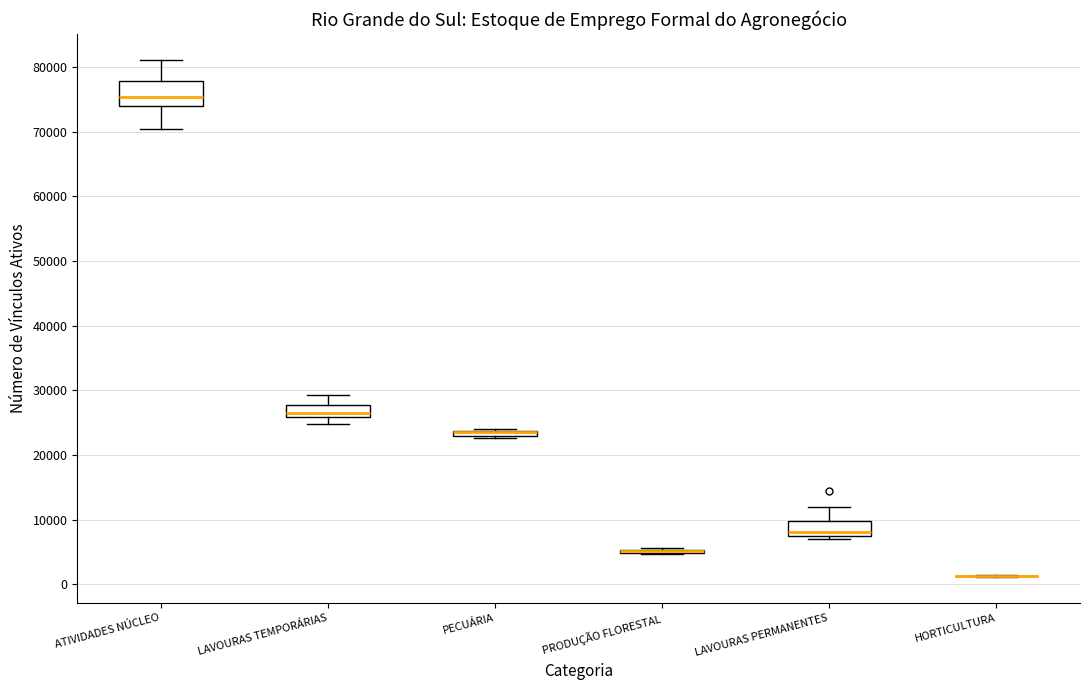

Where is the upper edge of the box for PECUÁRIA on the y-axis? The values are not printed on the chart, so give them approximately, as read against the axis.

24000